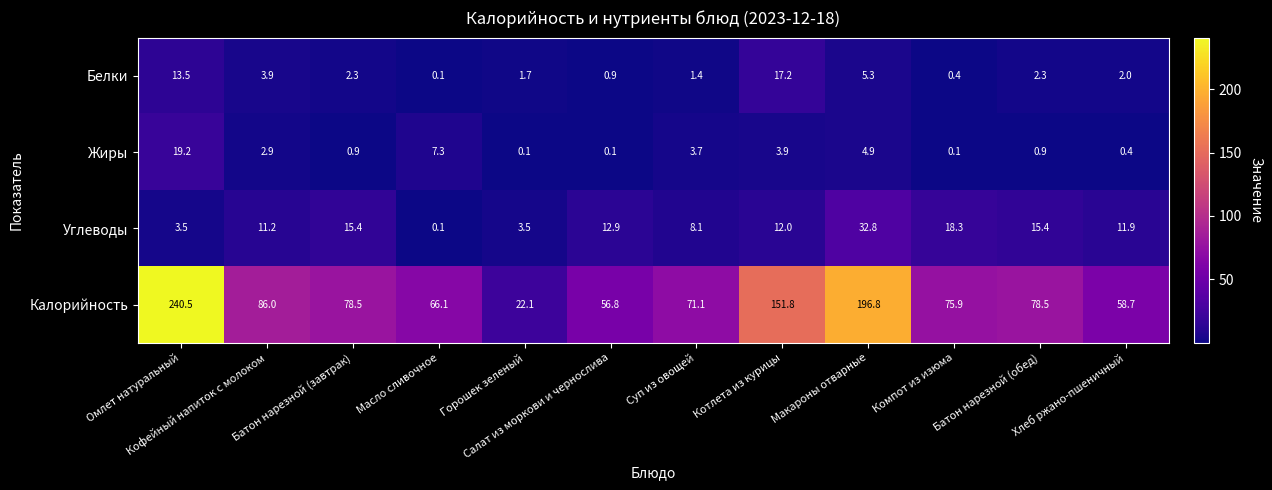

How many data points in Калорийность are less than 78?

6